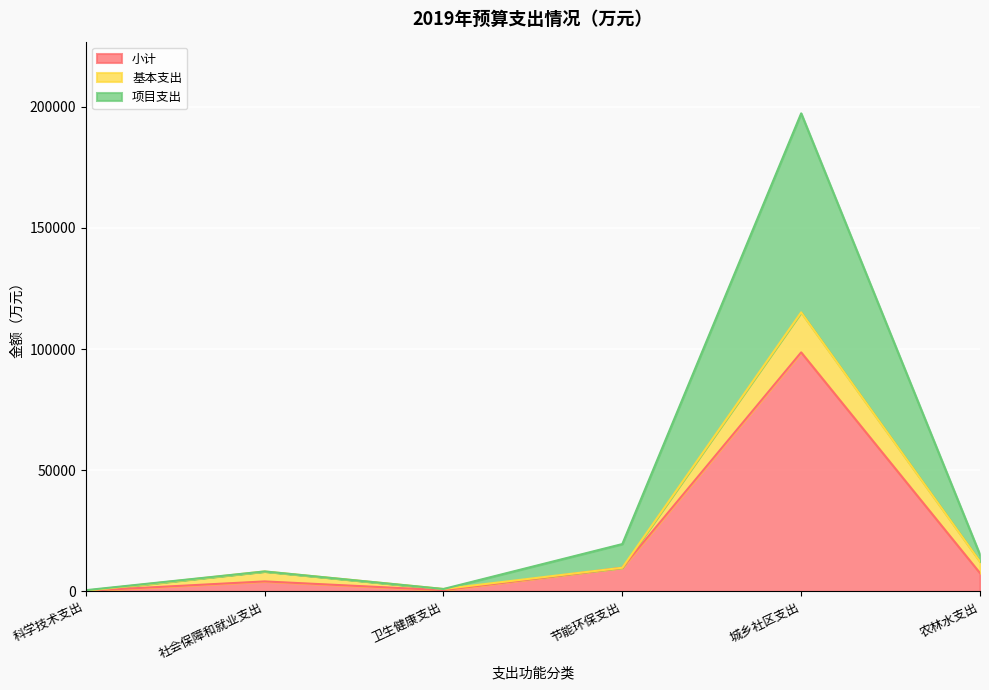

What is the difference between the 项目支出 values at 科学技术支出 and 社会保障和就业支出?

7734.1